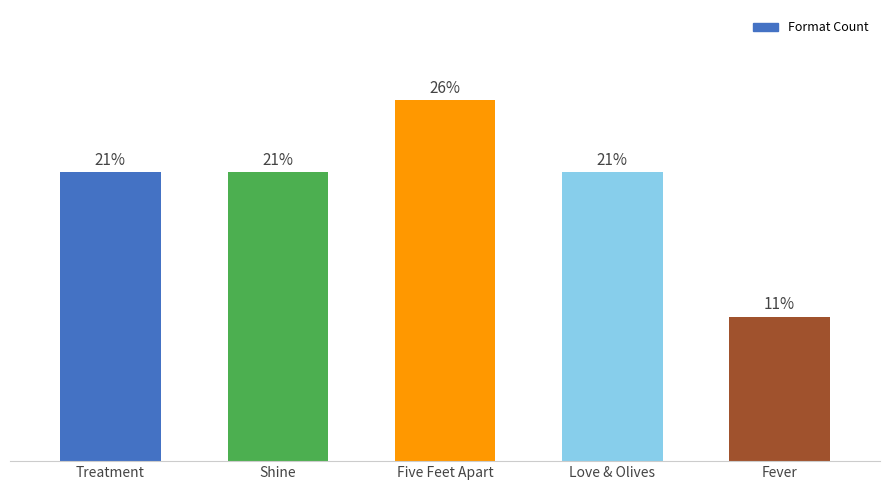

Which category has the highest value across all series?

Five Feet Apart